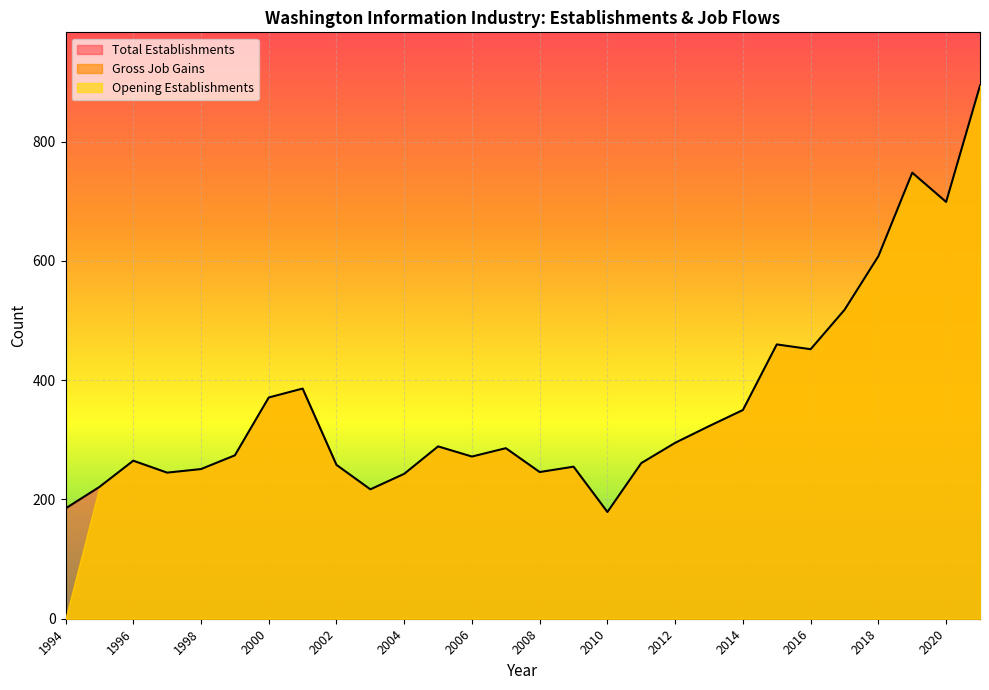

Rank the categories by Gross Job Gains value from highest to lowest.

2021, 2019, 2020, 2018, 2017, 2015, 2016, 2001, 2000, 2014, 2013, 2012, 2005, 2007, 1999, 2006, 1996, 2011, 2002, 2009, 1998, 2008, 1997, 2004, 1995, 2003, 2010, 1994